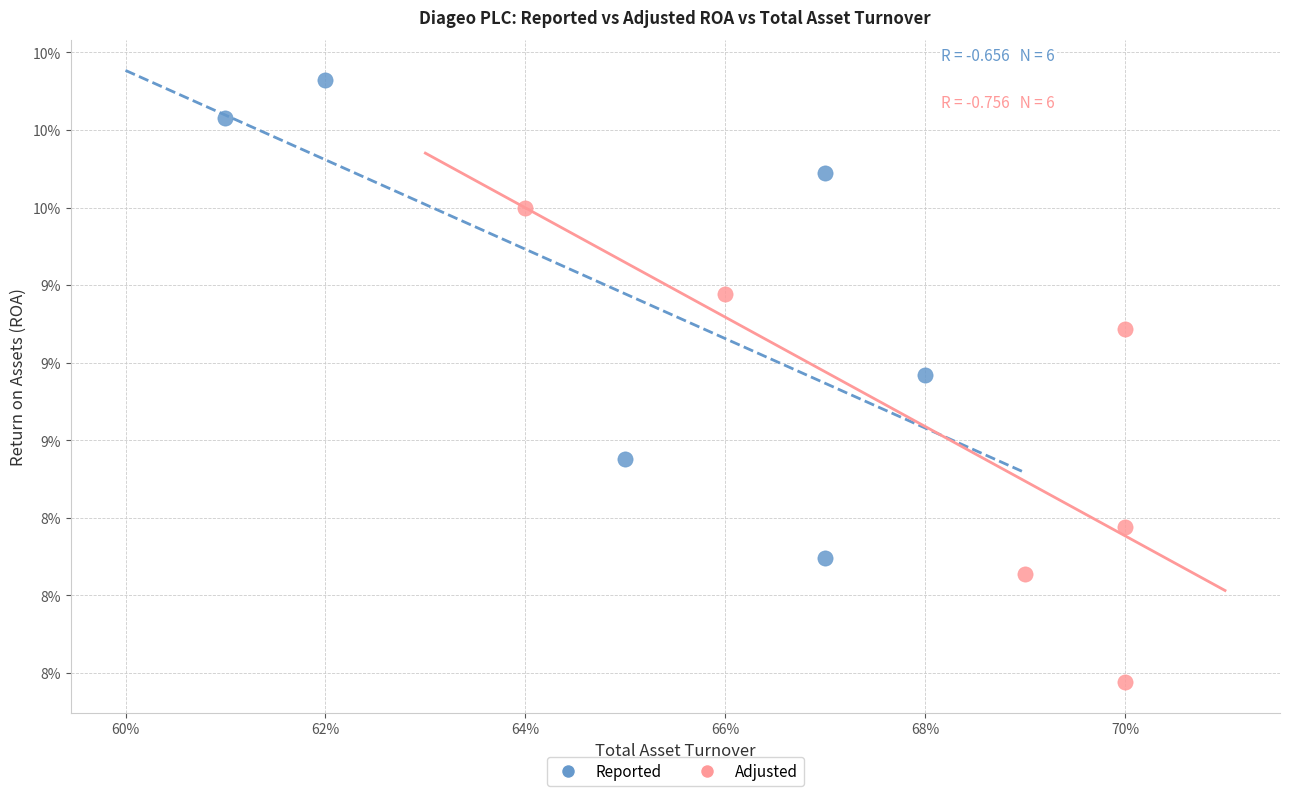

What are all the series names shown in the legend?

Reported, Adjusted